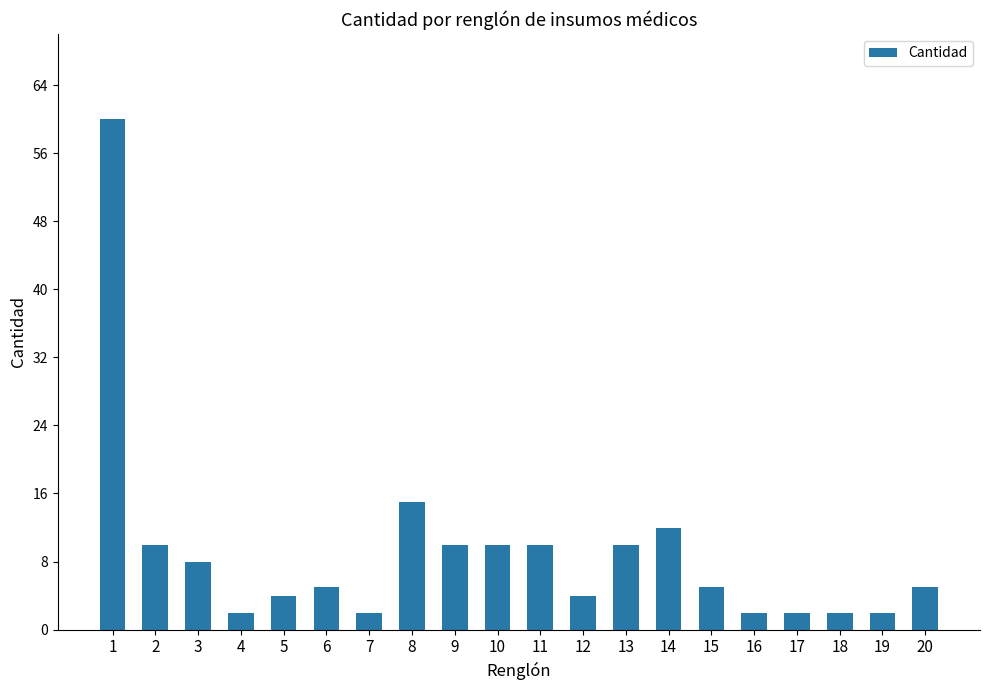

Reading right to left, what are all the values shown in this chart?

20=5	19=2	18=2	17=2	16=2	15=5	14=12	13=10	12=4	11=10	10=10	9=10	8=15	7=2	6=5	5=4	4=2	3=8	2=10	1=60